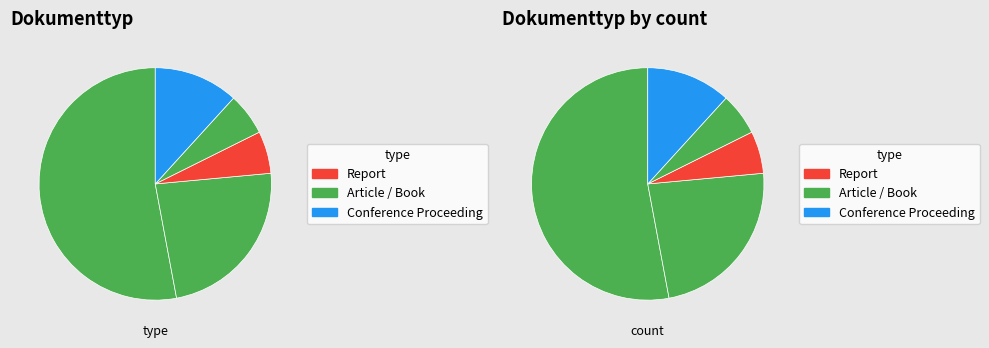

To the nearest percent, what is the difference between the largest and smallest slice percentages?

47%